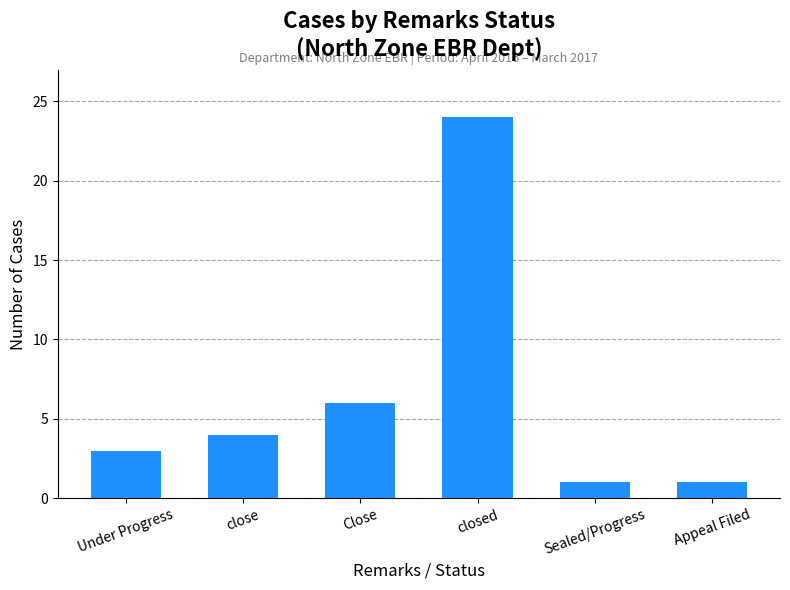

Read the value at closed, to the nearest 10.

20